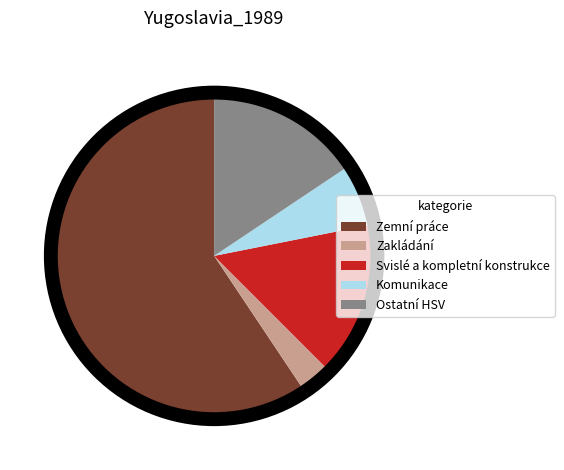

Count the number of slices in the pie.

5